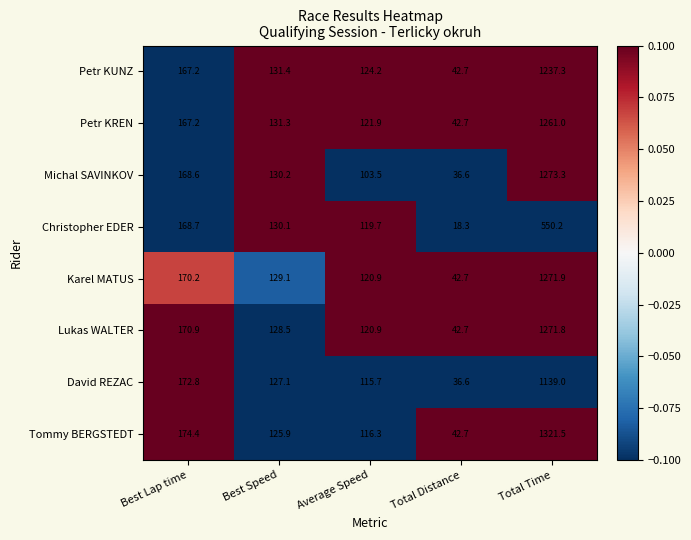

Between Best Speed and Total Time, which series saw the biggest shift?

Tommy BERGSTEDT